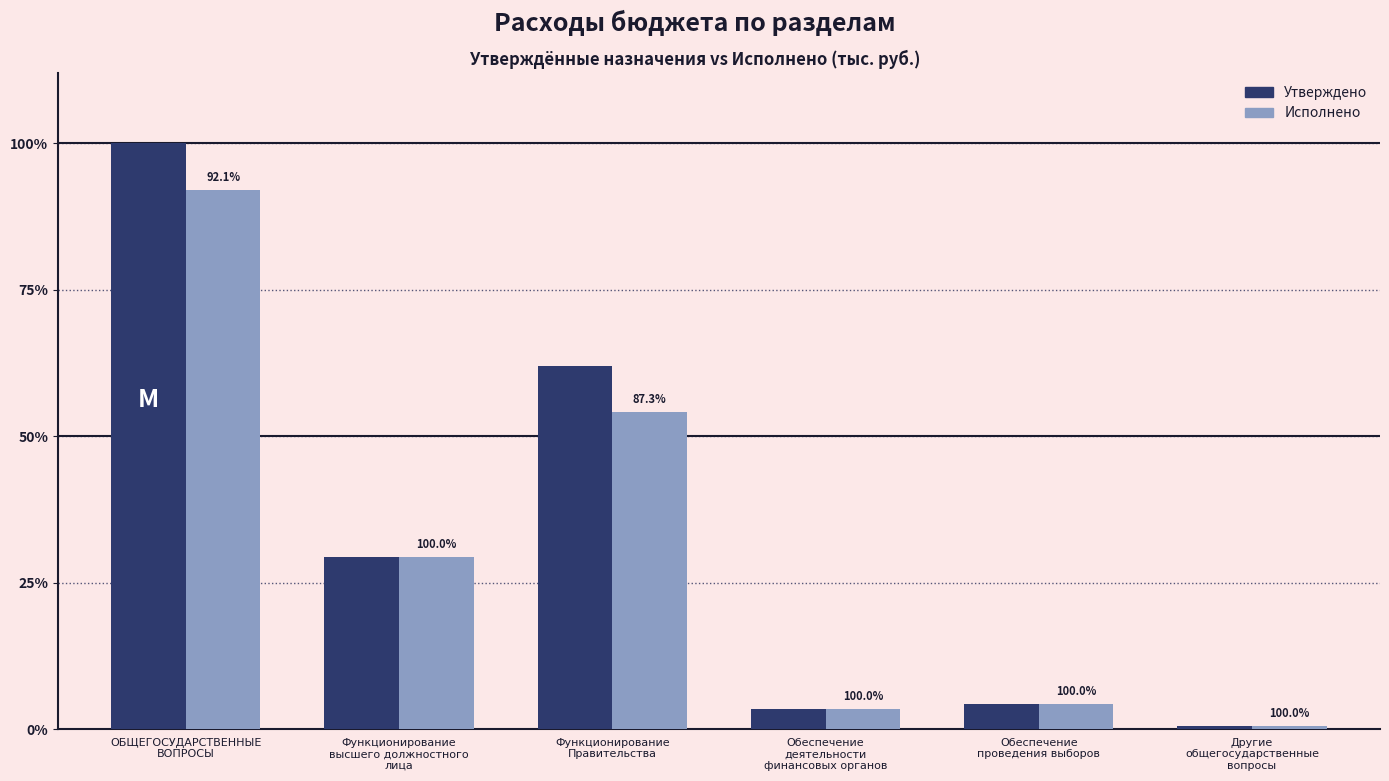

List the series in order of their peak value, highest first.

Утверждено, Исполнено